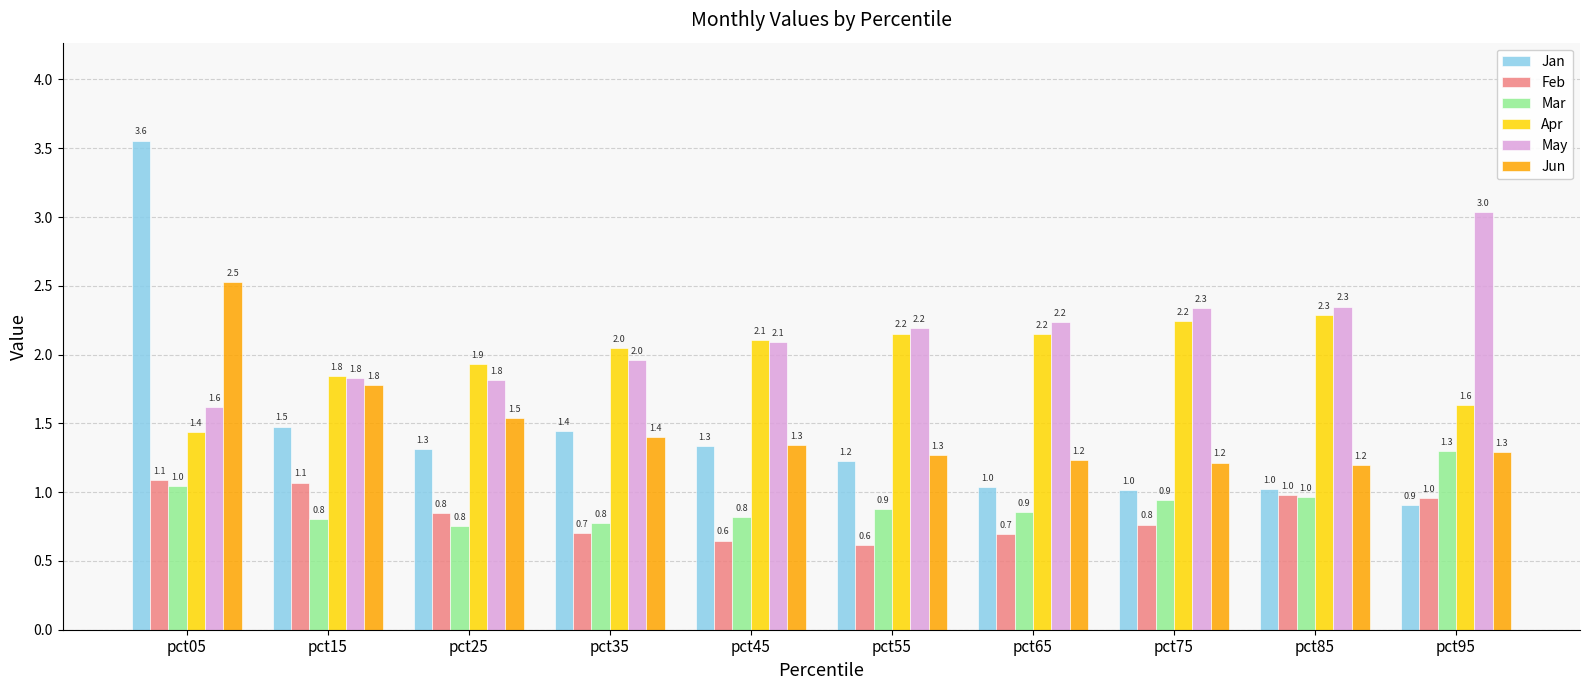

True or false: Jan has a value of 0.6 at pct75.

False